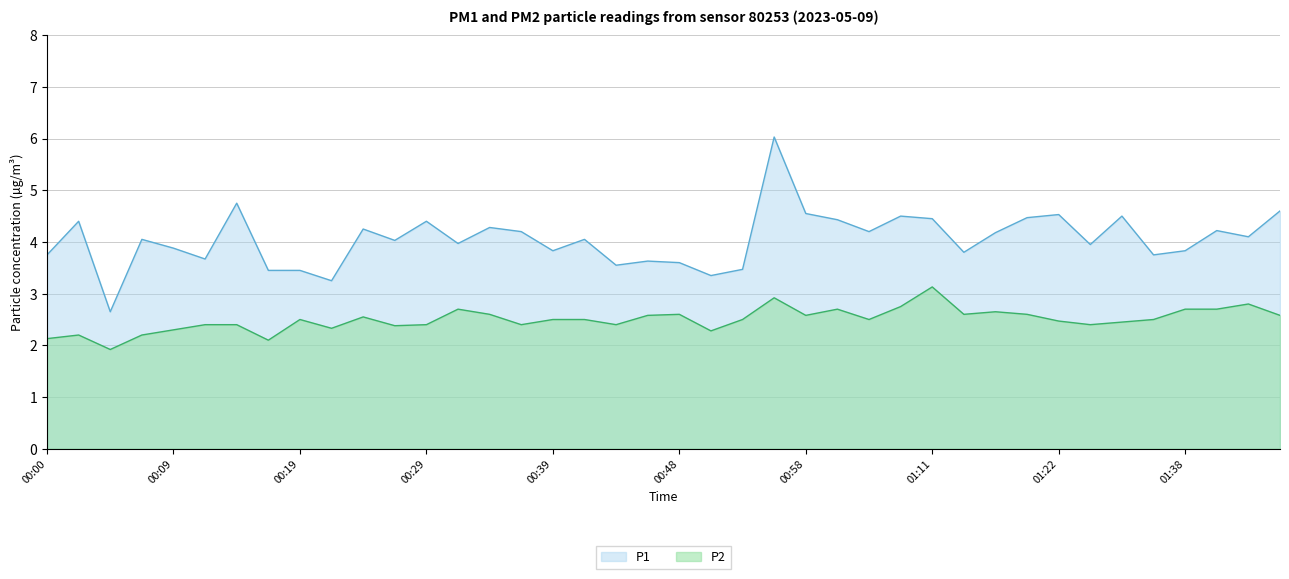

What is the label of the 10th point from the right?

01:16